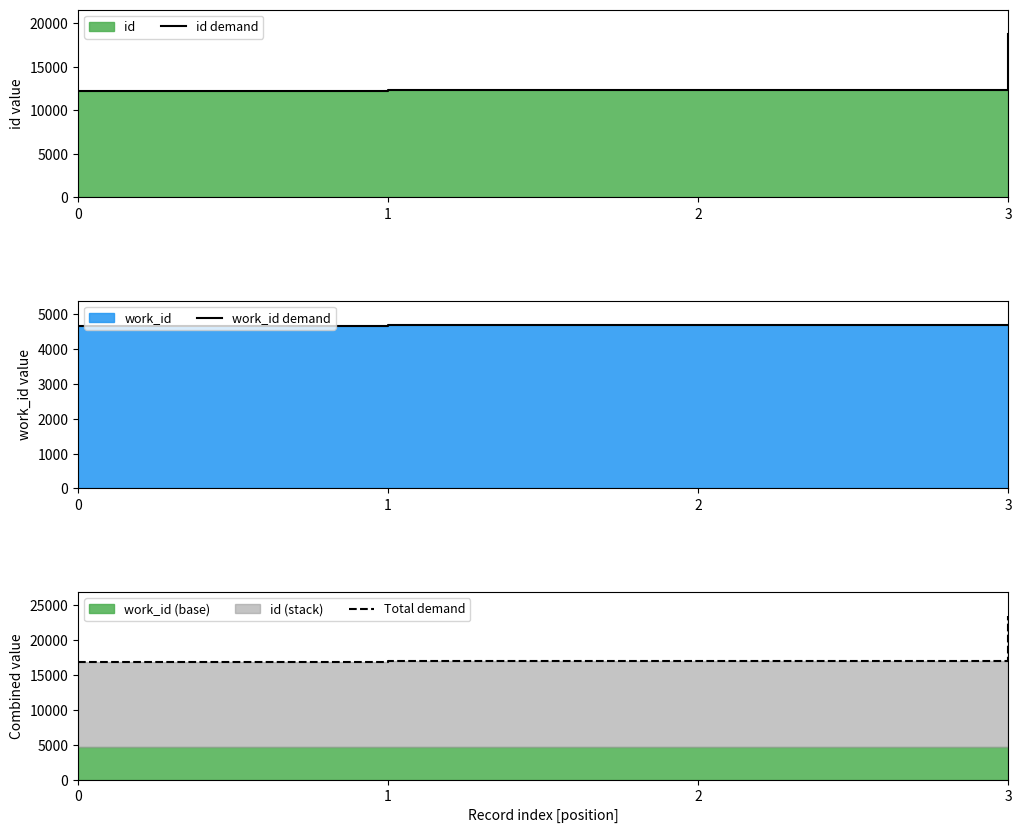

Reading left to right, extract all data points from this chart.

id demand: 0=12261	1=12357	2=12358	3=18741
work_id demand: 0=4663	1=4685	2=4685	3=4685
Total demand: 0=16924	1=17042	2=17043	3=23426